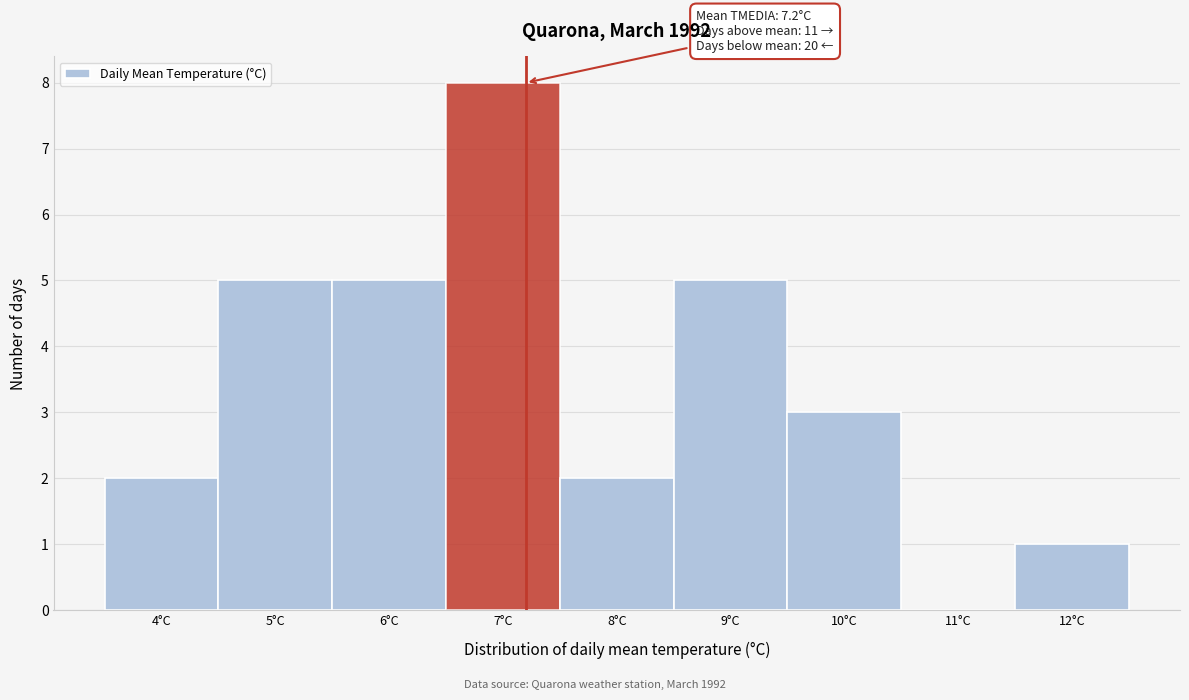

Over which range of the x-axis is the bar tallest?

6.5 to 7.5